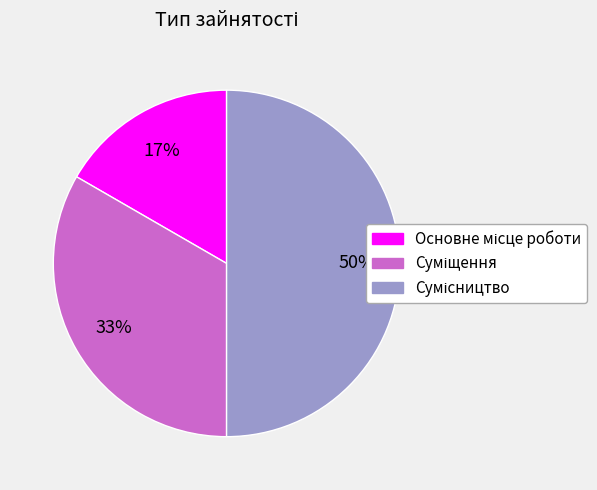

To the nearest percent, what is the average slice percentage?

33%